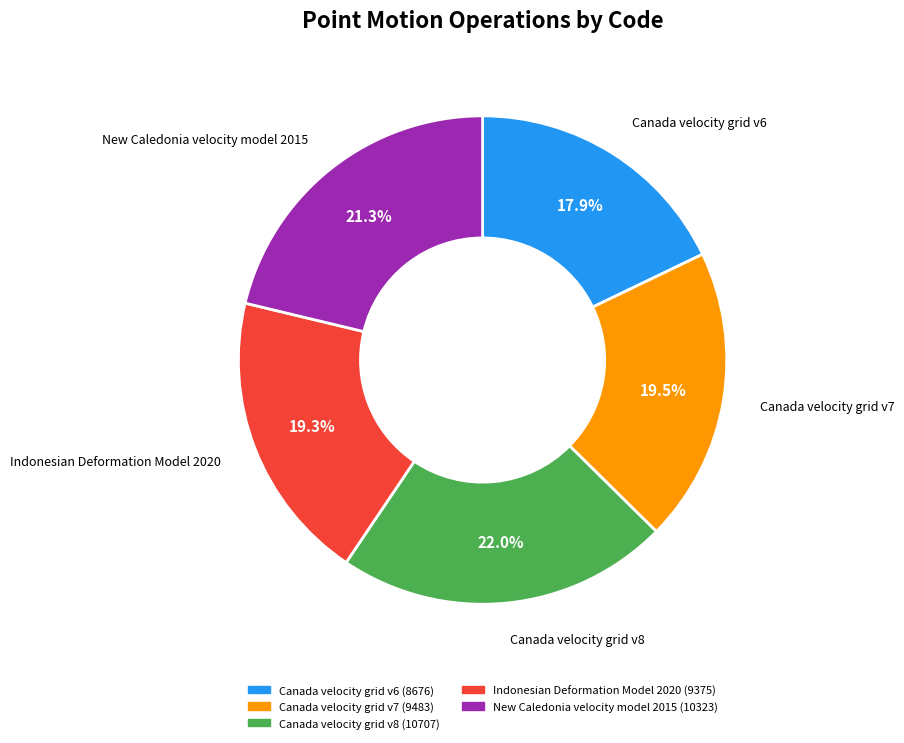

The Canada velocity grid v7 slice represents 34% of the pie. True or false?

False